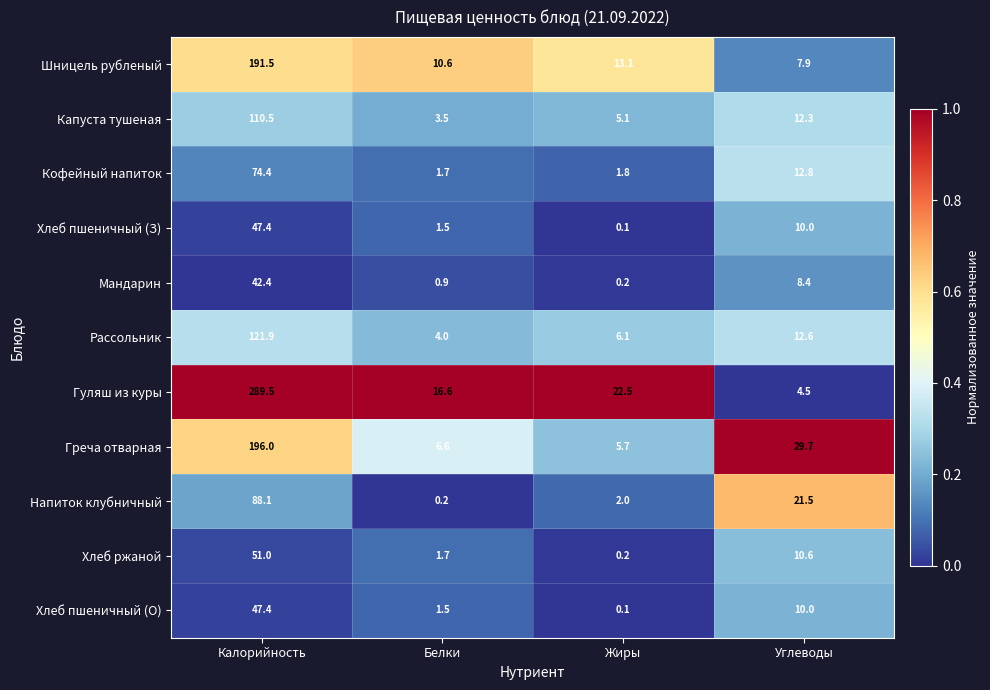

At which category does the chart reach its minimum across all series?

Жиры